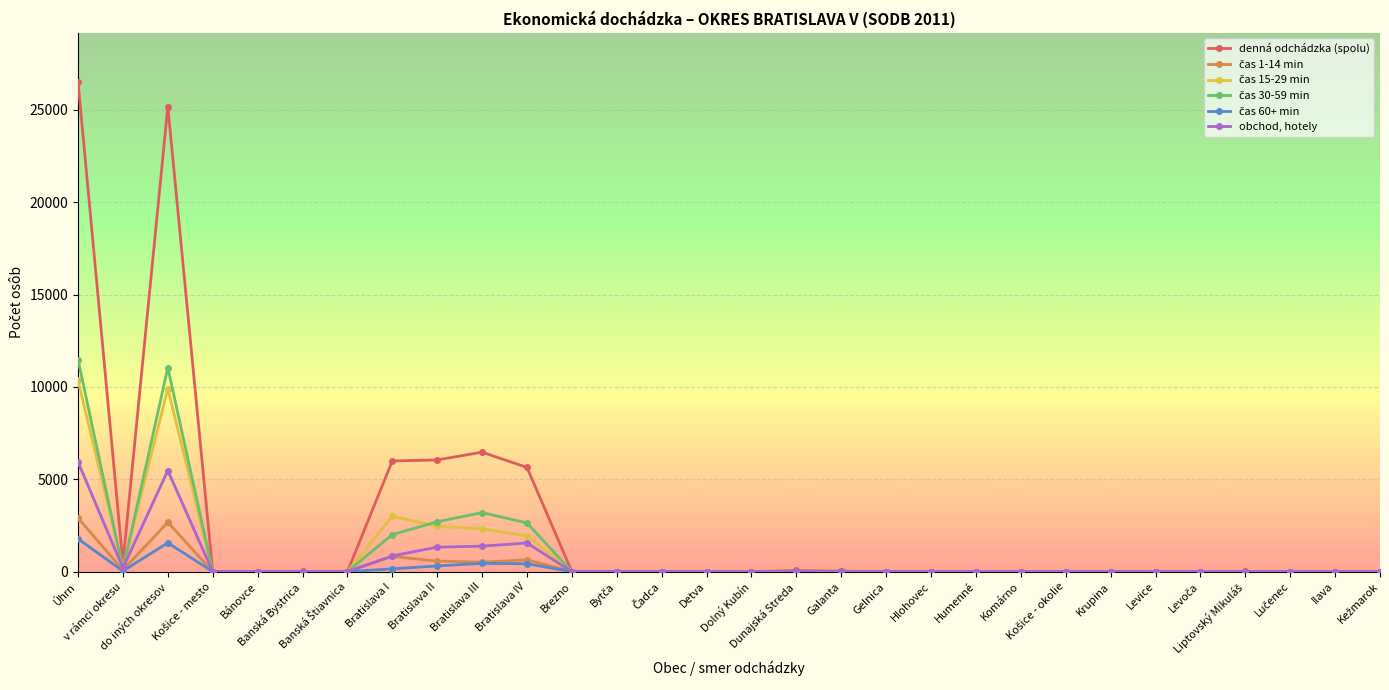

True or false: denná odchádzka (spolu) has more than 2 points higher than both neighbors.

True